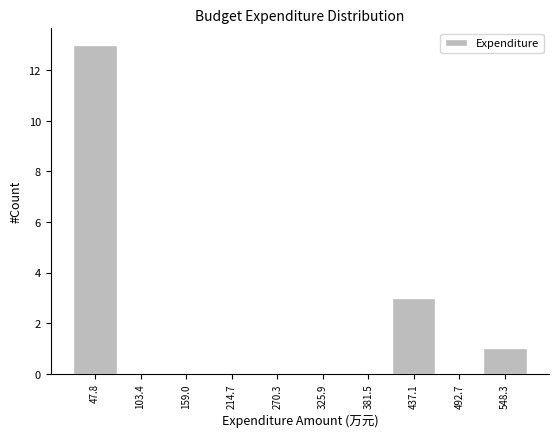

Reading left to right, transcribe this chart: for each bar, give the range it covers on the x-axis and its height. Neither the bar edges nor the heights are printed on the chart, so give them approximately, as read against the axes.

20 to 80: 13
80 to 130: 0
130 to 190: 0
190 to 240: 0
240 to 300: 0
300 to 350: 0
350 to 410: 0
410 to 460: 3
460 to 520: 0
520 to 580: 1